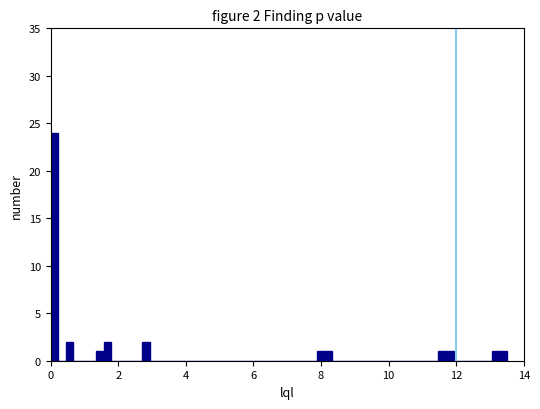

Around what value on the x-axis is the tallest bar? Give the approximate position of its centre, as read against the axis.

0.2